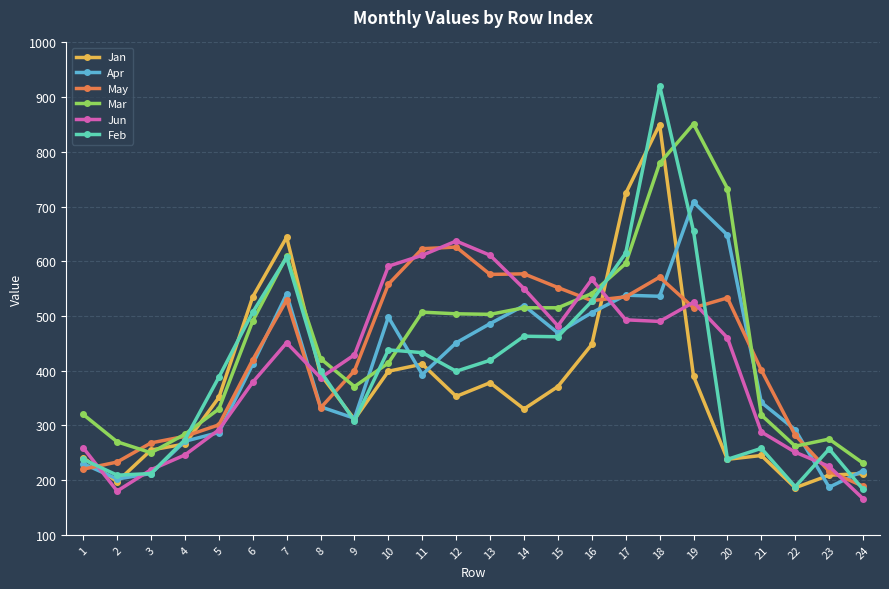

What is the difference between the maximum and second lowest values in the Jun series?

457